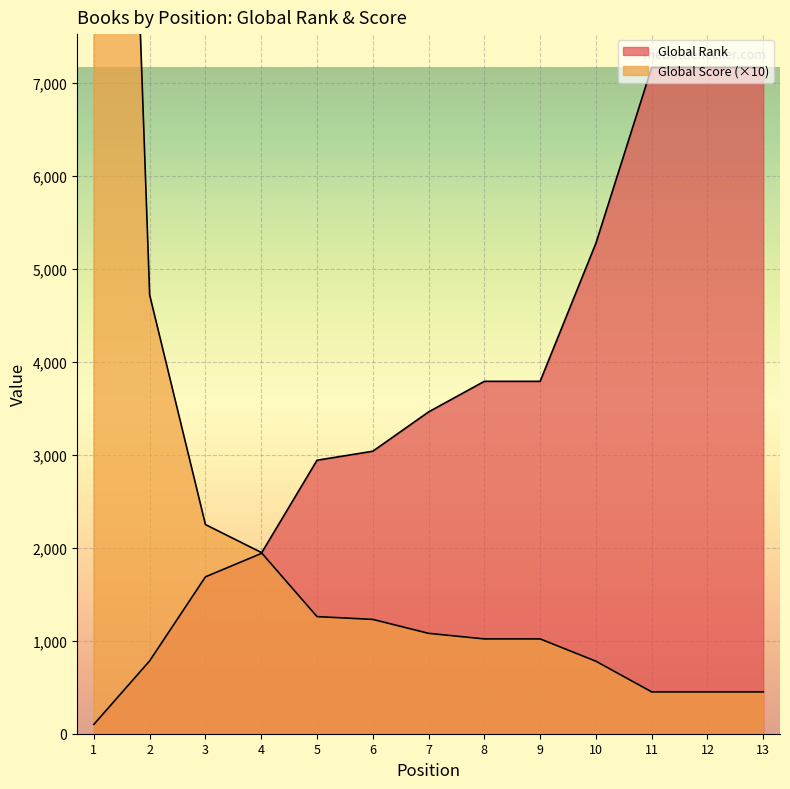

True or false: Global Score and Global Rank cross at least once.

True